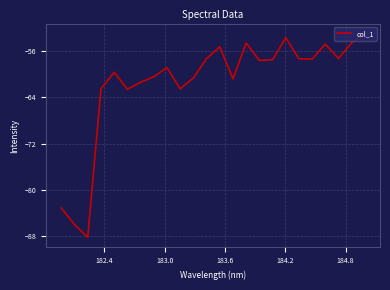

What is the difference between the maximum and minimum values?

35.1